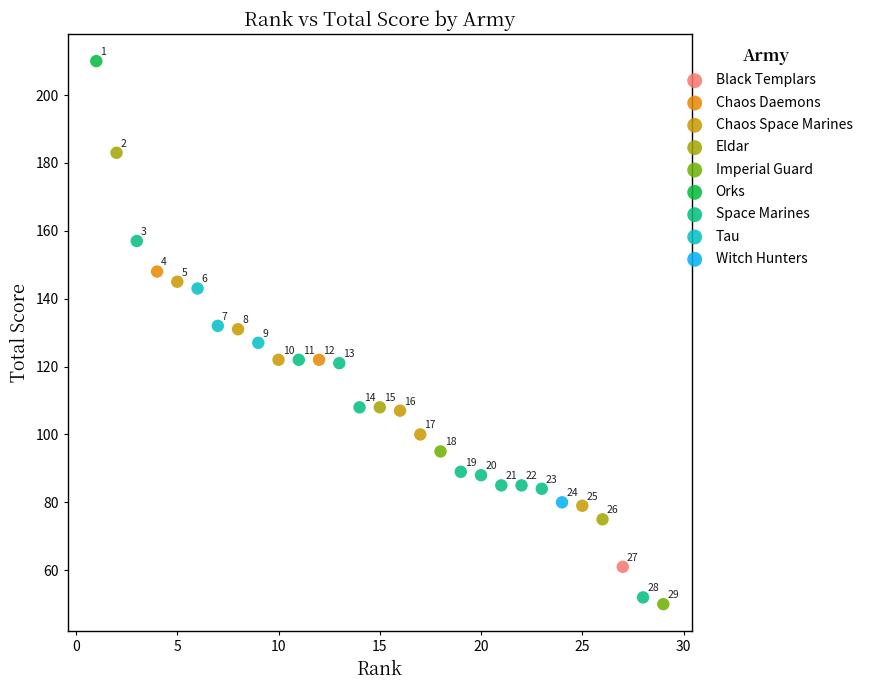

What are all the series names shown in the legend?

Black Templars, Chaos Daemons, Chaos Space Marines, Eldar, Imperial Guard, Orks, Space Marines, Tau, Witch Hunters